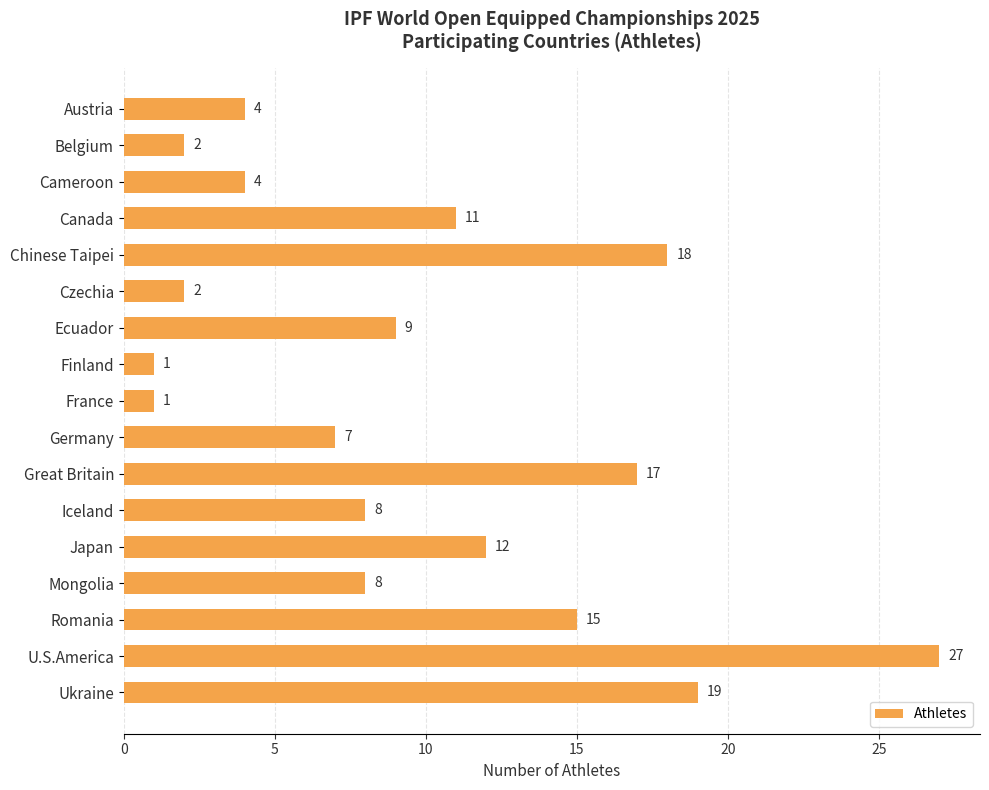

Where is the data nearest to the value 14?

Romania